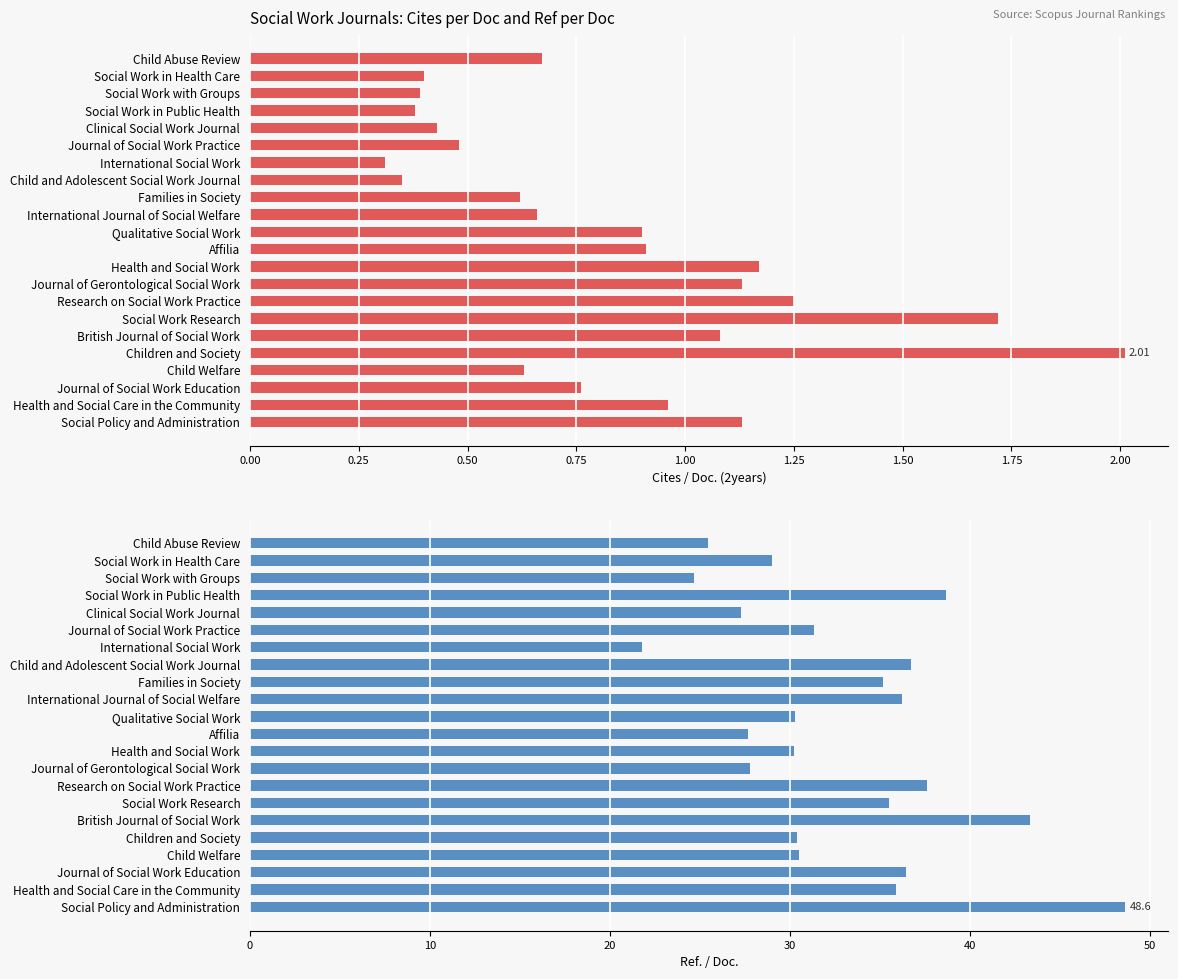

What is the smallest value displayed?

0.3